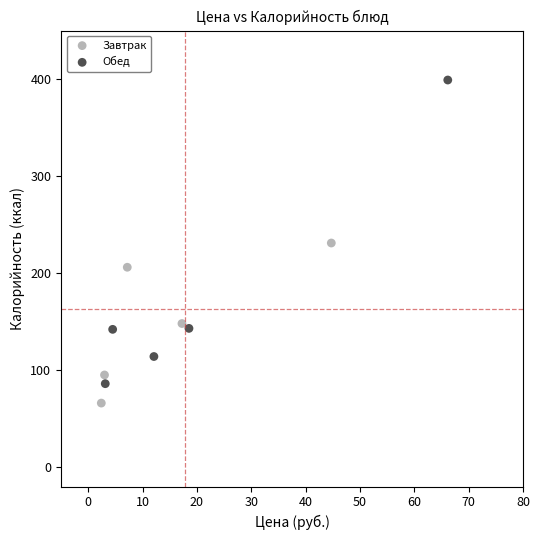

Which series contains the highest Y value?

Обед